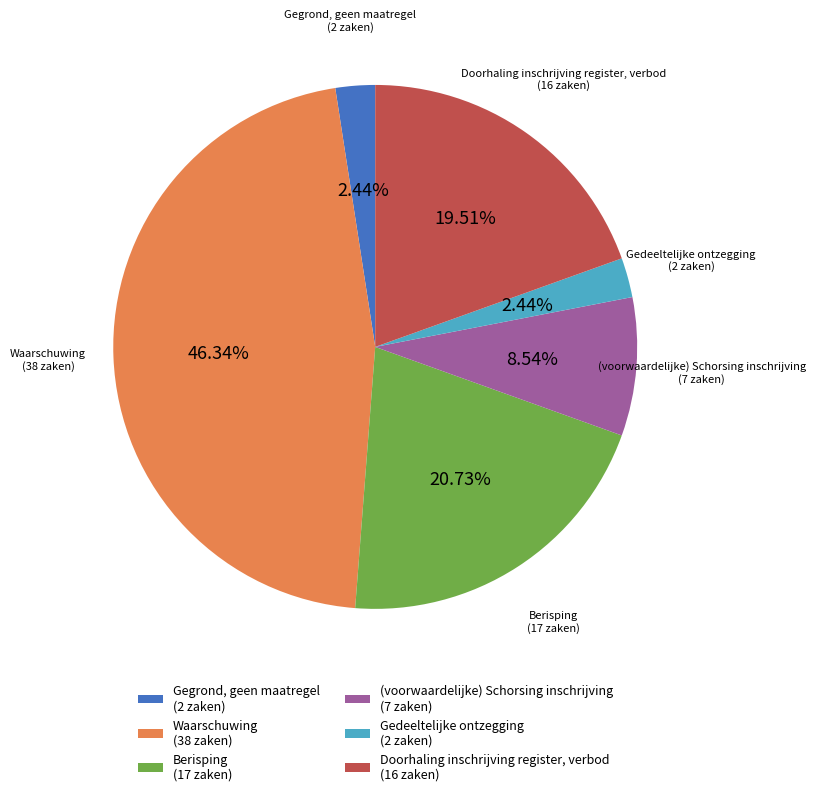

How many slices are in this pie chart?

6